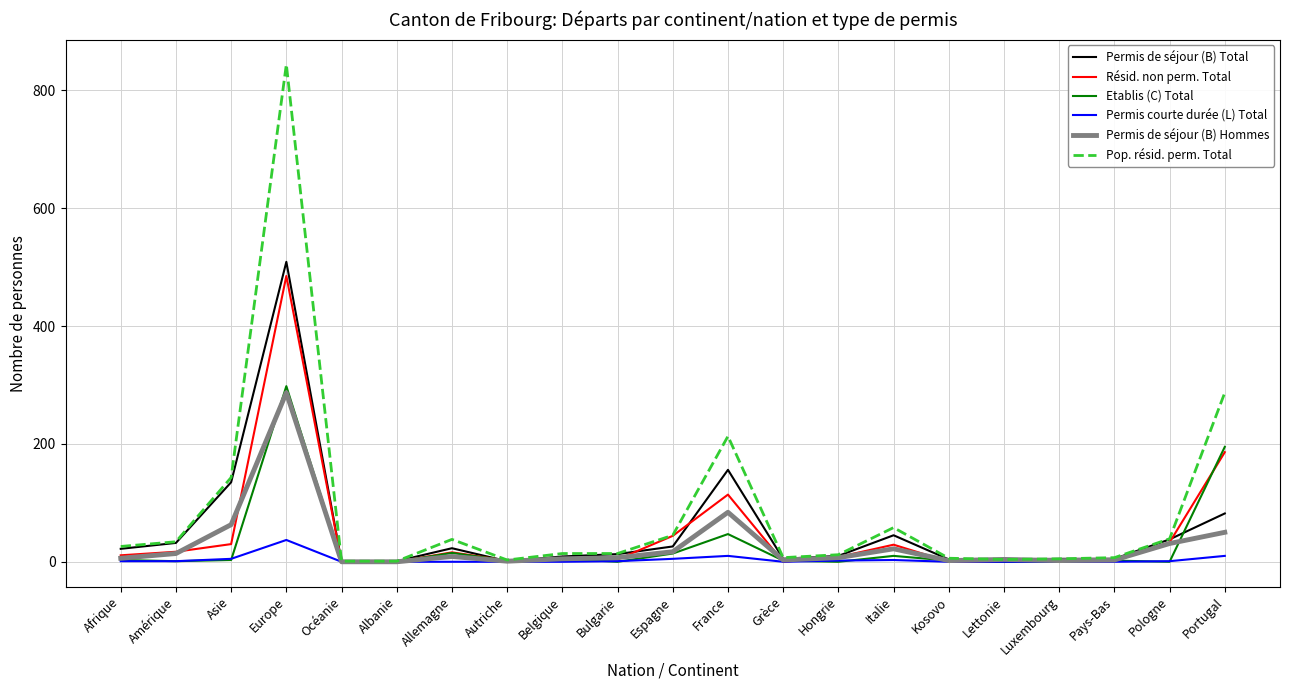

True or false: Résid. non perm. Total has a value of 662 at Europe.

False